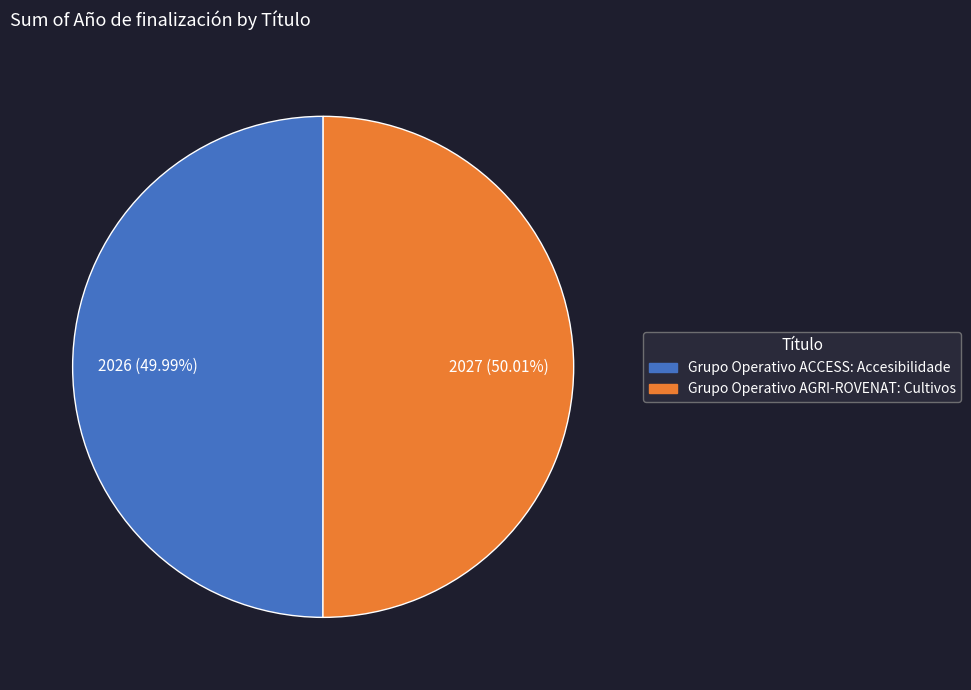

How much of the chart is everything except Grupo Operativo ACCESS: Accesibilidade?

50.0%